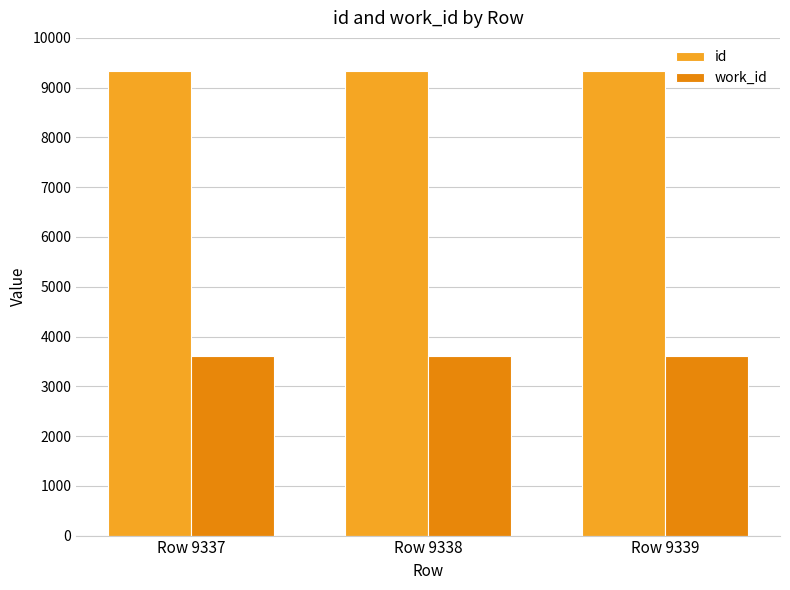

What is the greatest value displayed?

9339